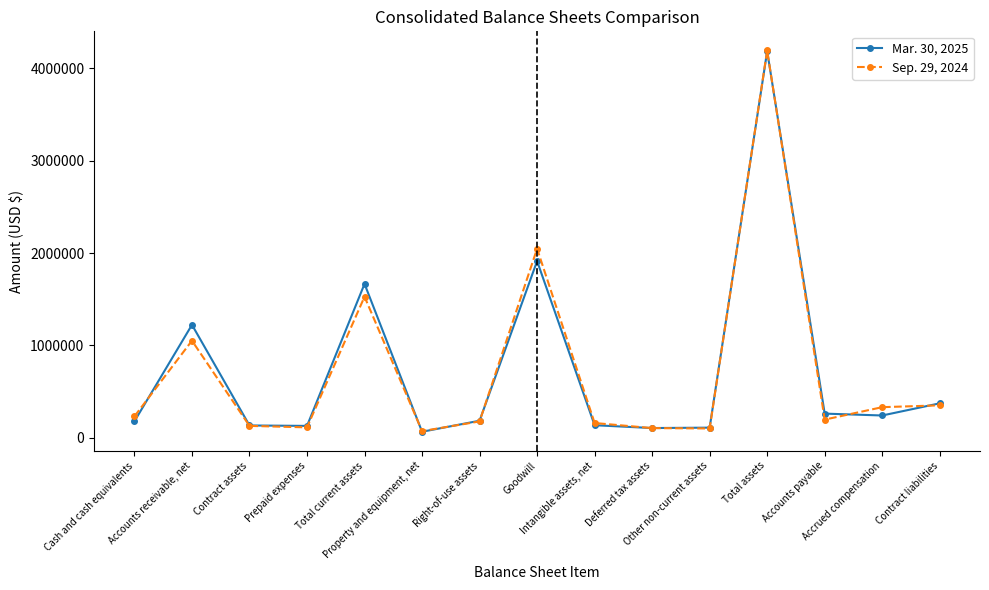

How many categories are shown in the chart?

15